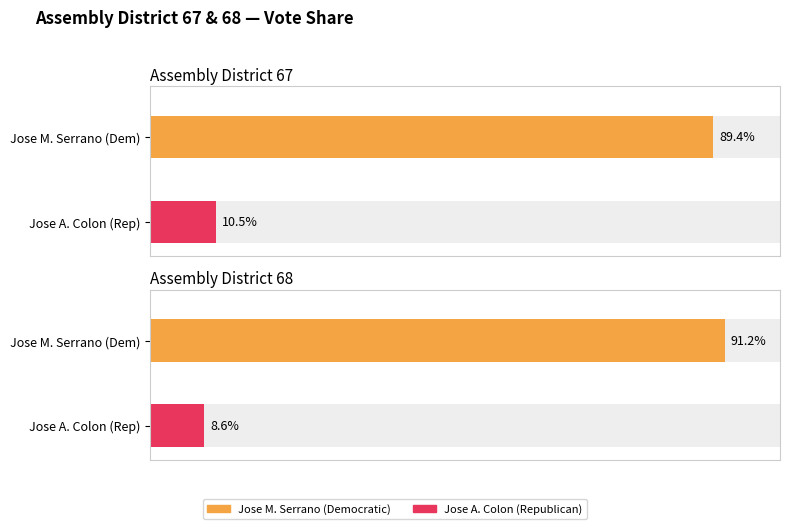

Which has a higher value, Assembly District 68 or Assembly District 67?

Assembly District 68